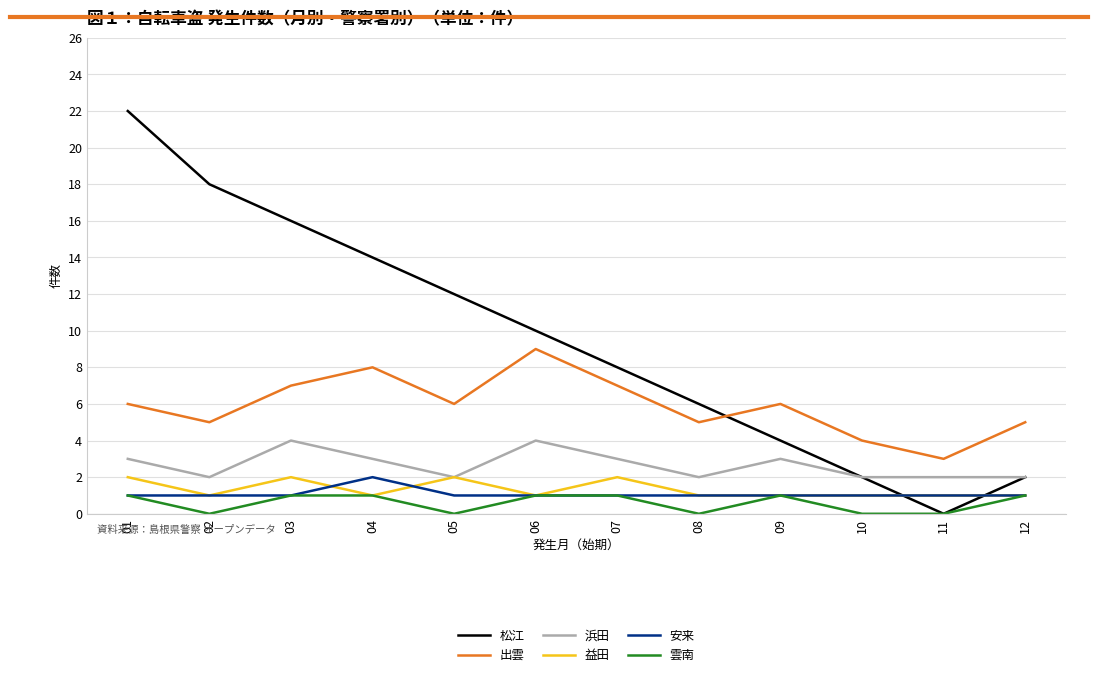

True or false: 雲南 and 浜田 cross at least once.

False